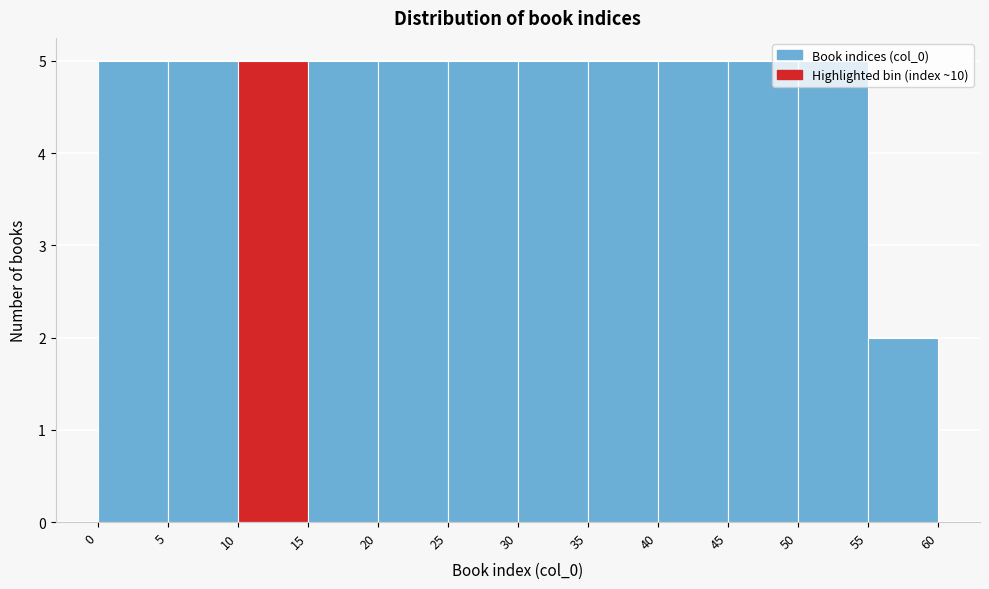

Reading left to right, transcribe this chart: for each bar, give the range it covers on the x-axis and its height. The values are not printed on the chart, so give them approximately, as read against the axis.

0 to 5: 5
5 to 10: 5
10 to 15: 5
15 to 20: 5
20 to 25: 5
25 to 30: 5
30 to 35: 5
35 to 40: 5
40 to 45: 5
45 to 50: 5
50 to 55: 5
55 to 60: 2